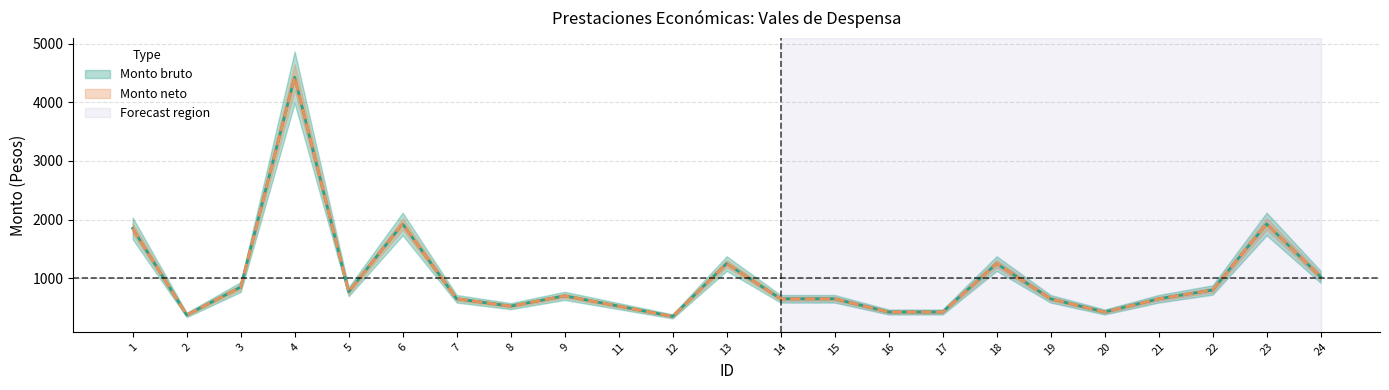

How many values in the Monto neto series exceed 650?

11